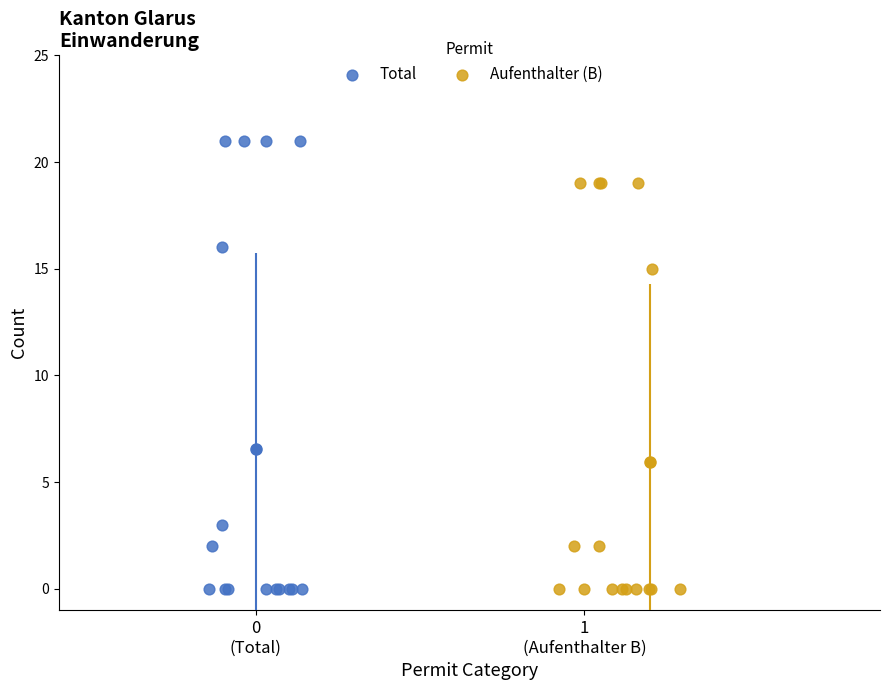

Which series has the widest spread of Y values?

Total